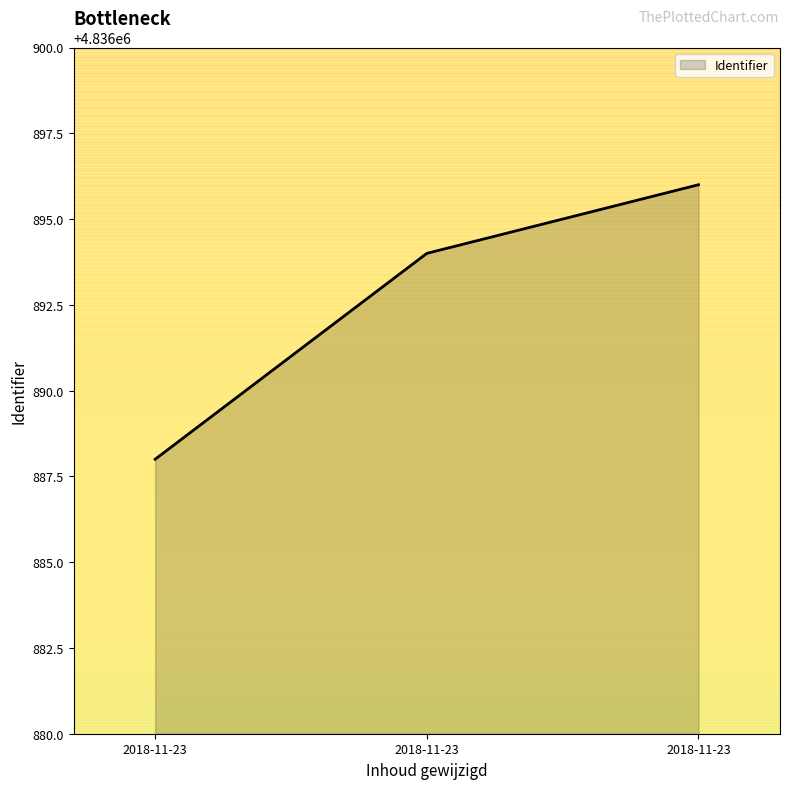

What is the average value?

4836893